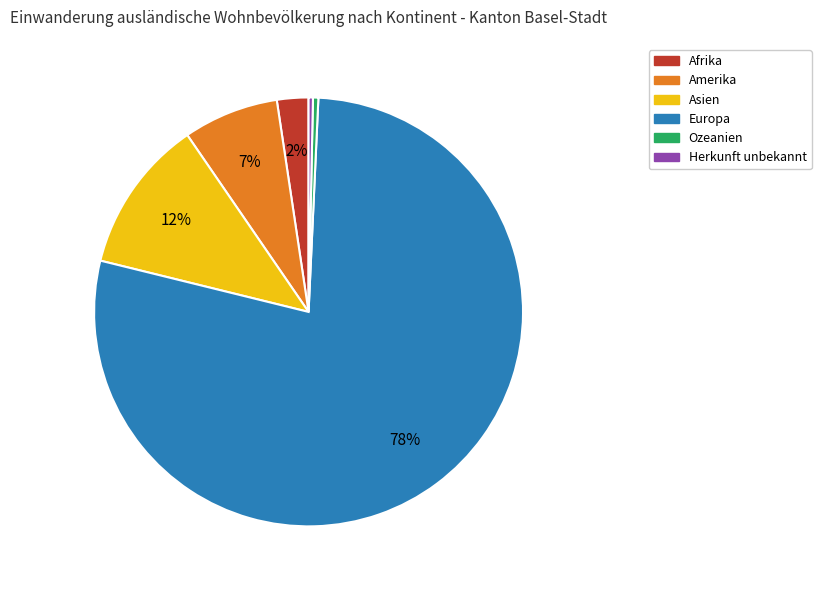

Is there any slice that represents more than half of the pie?

Yes